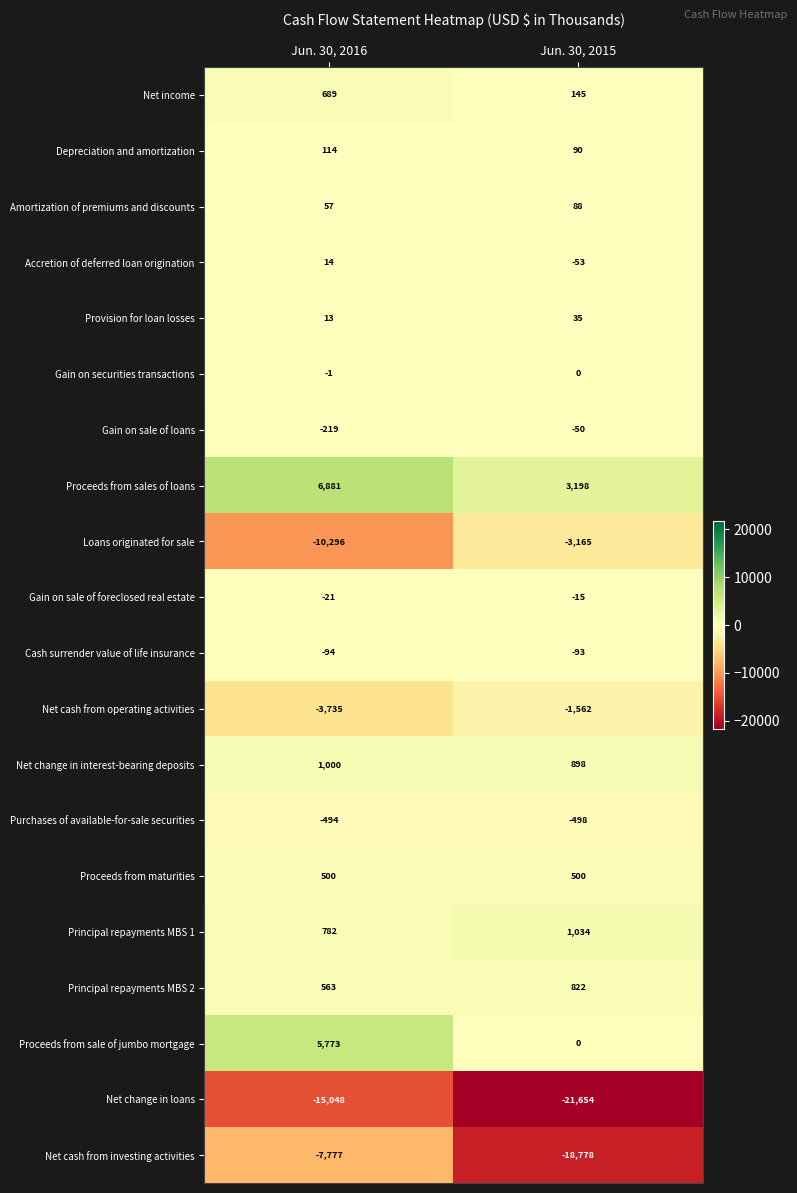

Which series changed the most between Jun. 30, 2016 and Jun. 30, 2015?

Net cash from investing activities